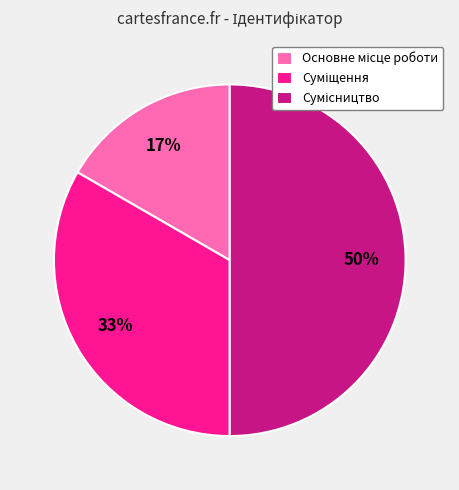

To the nearest percent, what is the difference between the largest and smallest slice percentages?

33%